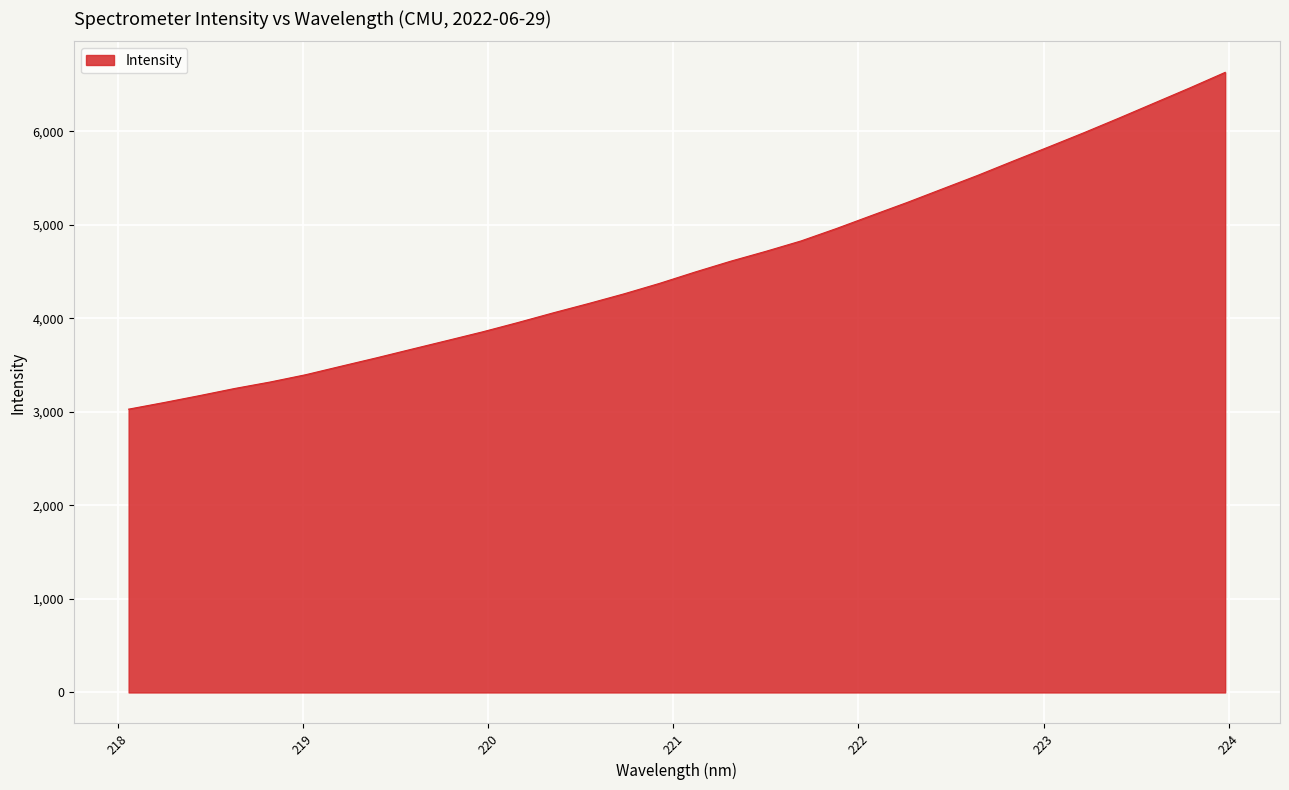

What is the difference between the maximum and minimum values?

3600.2